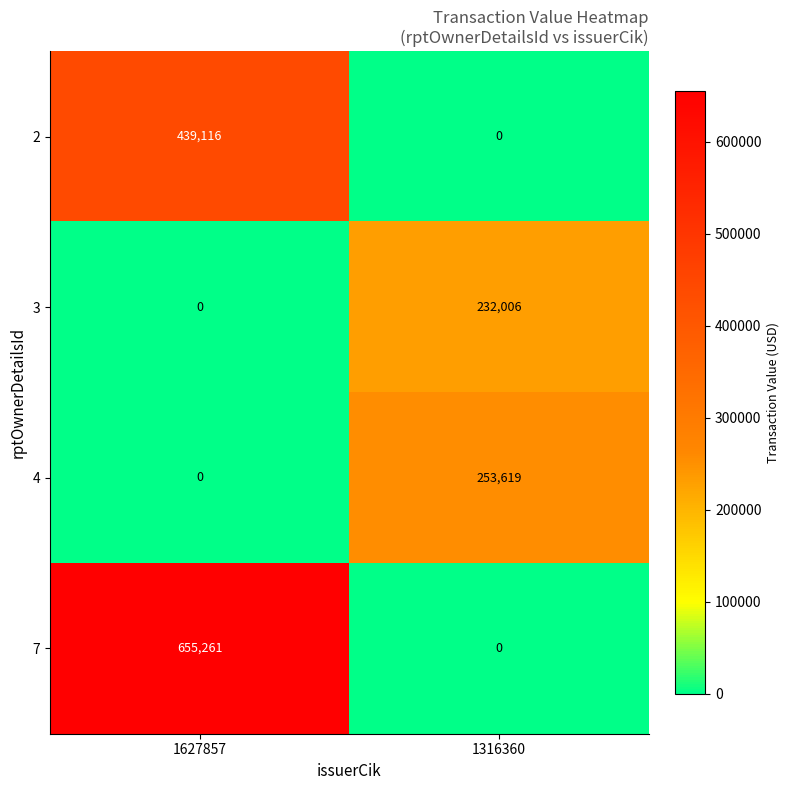

What is the maximum value for 3?

232006